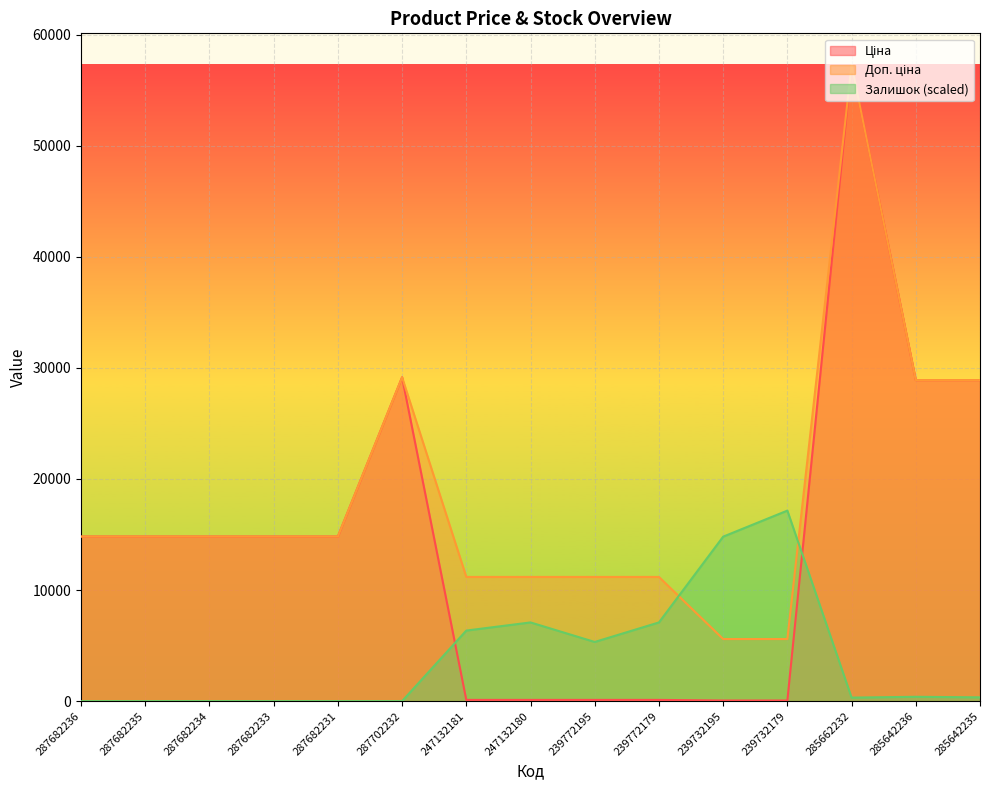

Rank the series by their average value, from lowest to highest.

Залишок, Ціна, Доп. ціна